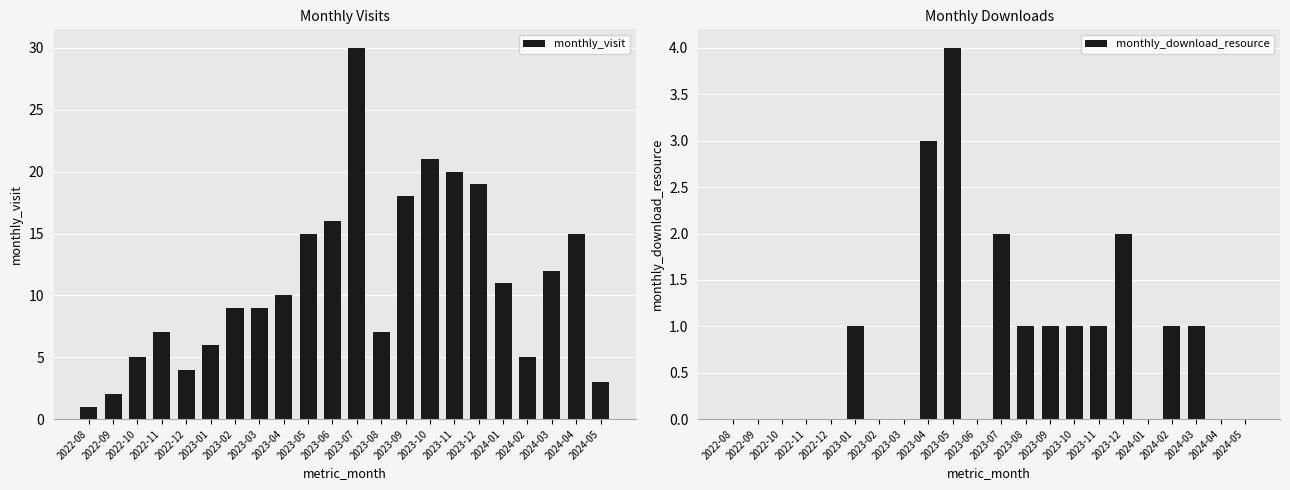

List the series in order of their overall mean, highest first.

monthly_visit, monthly_download_resource